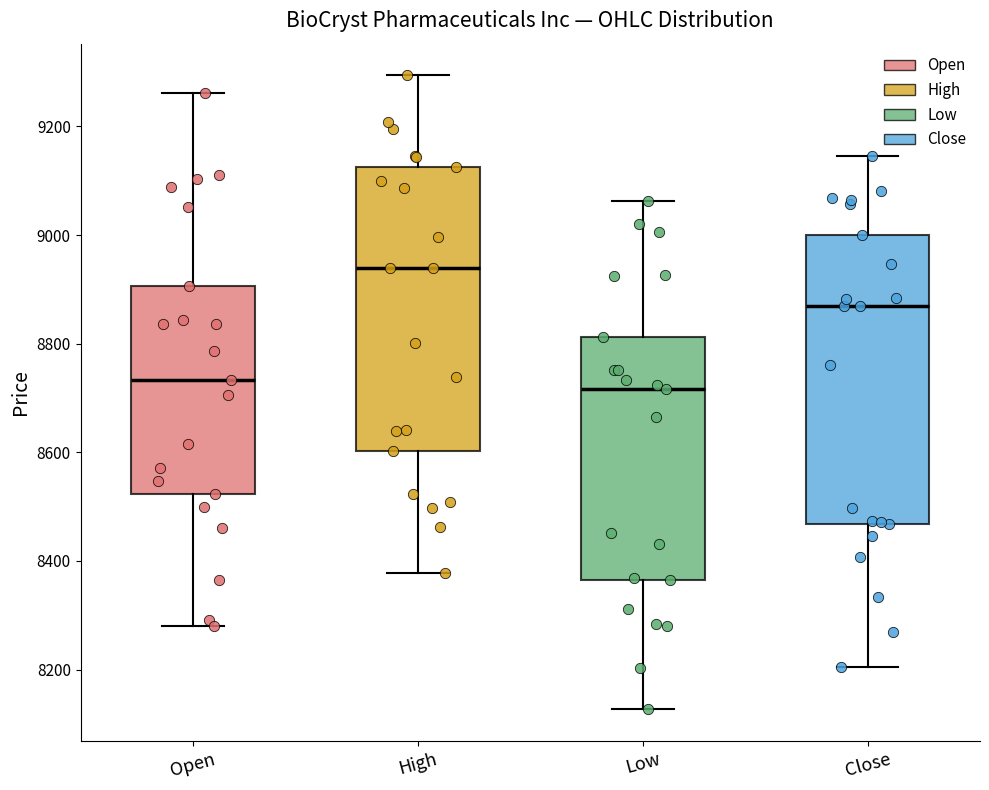

Reading left to right, transcribe this box plot: for each box, give where its median line is, the range the box spans, and where its two whiskers end, as read against the y-axis. The values are not printed on the chart, so give them approximately, as read against the axis.

Open: median 8740, box 8520 to 8900, whiskers 8280 to 9260
High: median 8940, box 8600 to 9120, whiskers 8380 to 9300
Low: median 8720, box 8360 to 8820, whiskers 8120 to 9060
Close: median 8860, box 8460 to 9000, whiskers 8200 to 9140